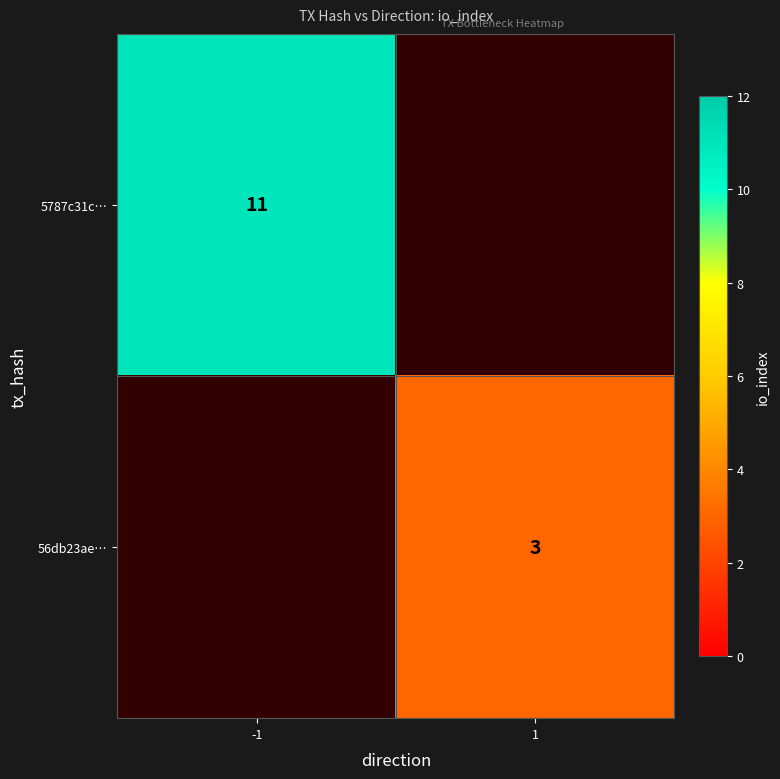

Is the value of 56db23ae… at 1 greater than the value of 5787c31c… at -1?

No